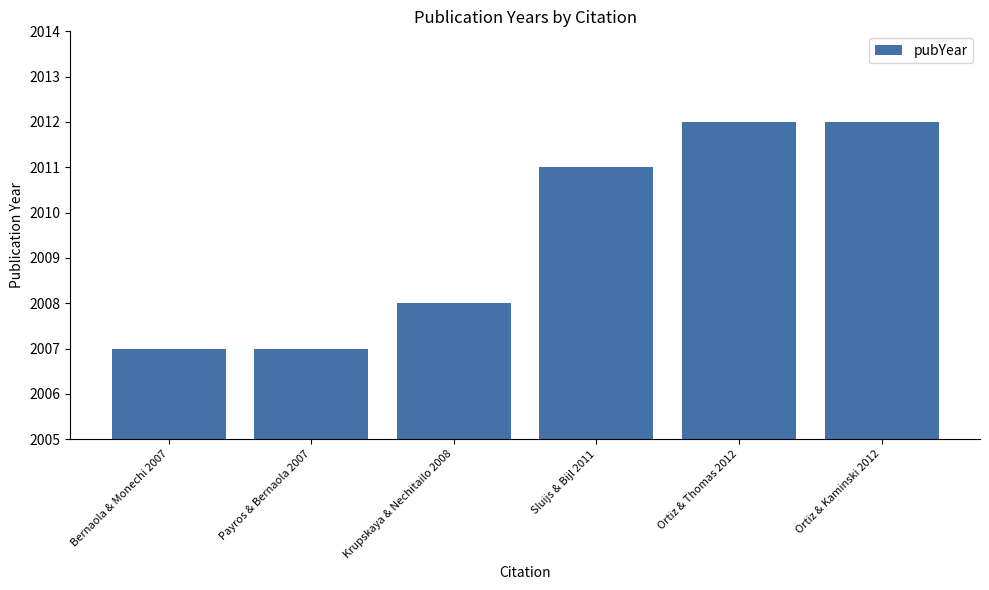

Count the values in the range 2007 to 2012.

6